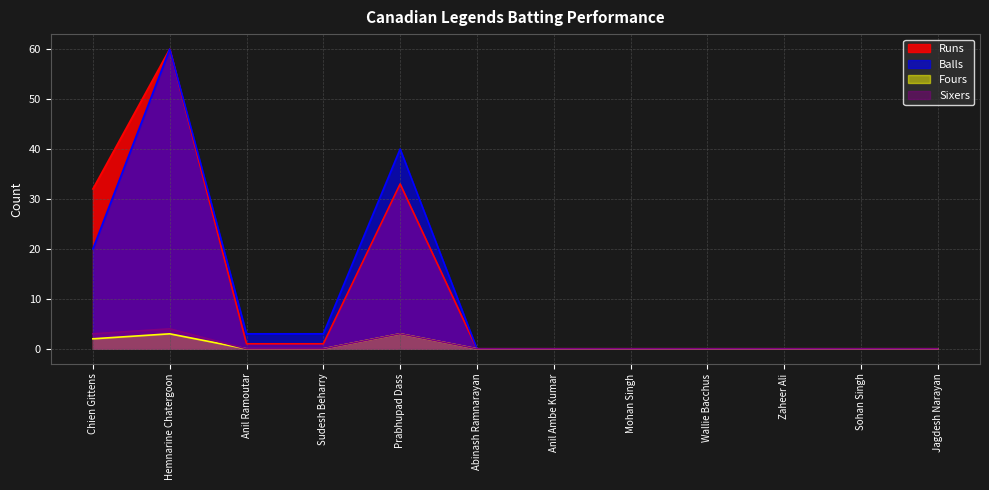

Reading left to right, list all the values displayed in this chart.

Runs: 32	60	1	1	33	0	0	0	0	0	0	0
Balls: 20	60	3	3	40	0	0	0	0	0	0	0
Fours: 2	3	0	0	3	0	0	0	0	0	0	0
Sixers: 3	4	0	0	3	0	0	0	0	0	0	0